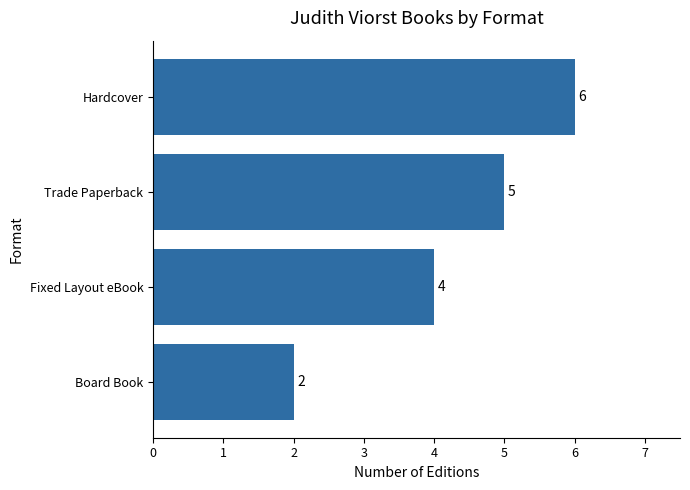

List the labels in order of value, smallest first.

Board Book, Fixed Layout eBook, Trade Paperback, Hardcover